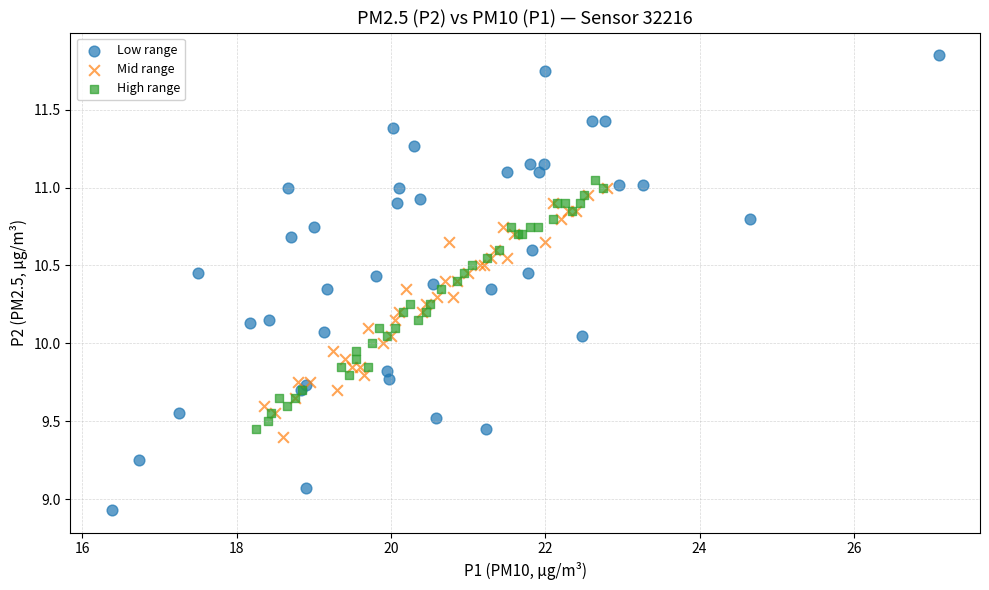

What are all the series names shown in the legend?

Low range, Mid range, High range